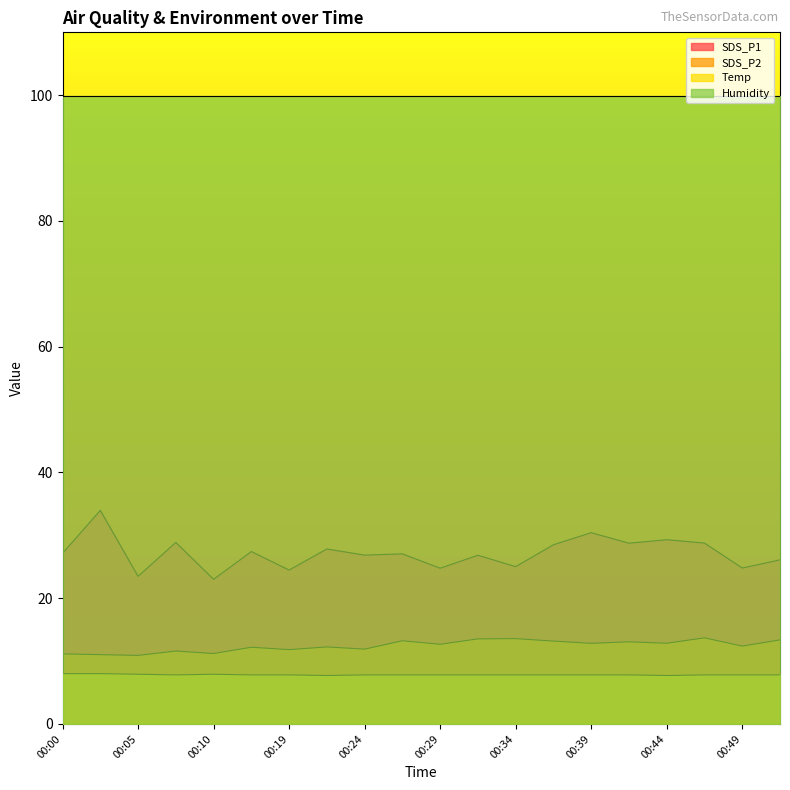

What are all the series names shown in the legend?

SDS_P1, SDS_P2, Temp, Humidity